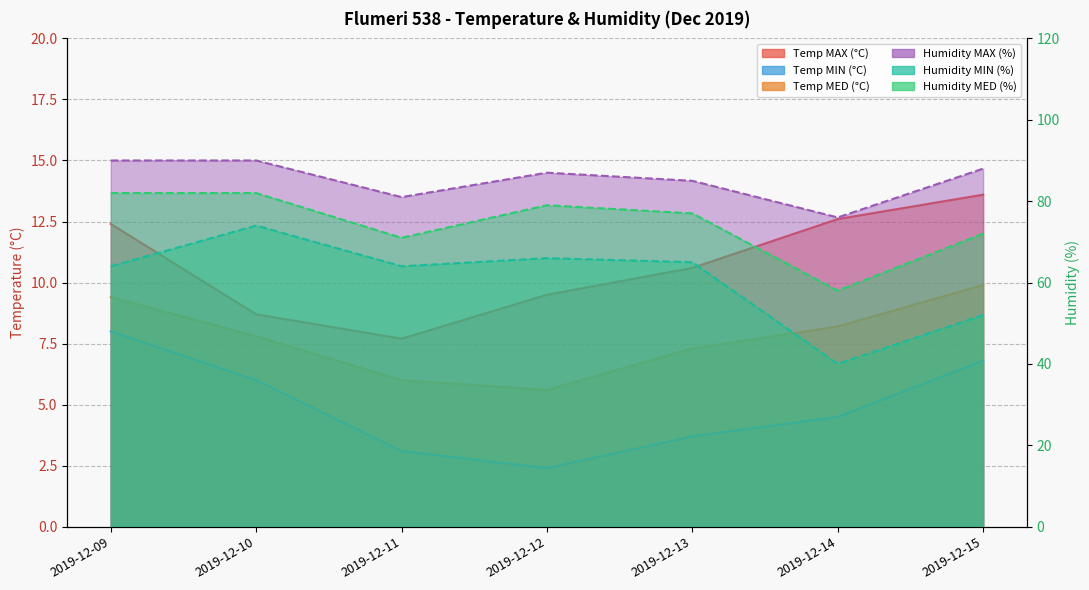

List the labels in order of Temp MIN (°C) value, smallest first.

2019-12-12, 2019-12-11, 2019-12-13, 2019-12-14, 2019-12-10, 2019-12-15, 2019-12-09